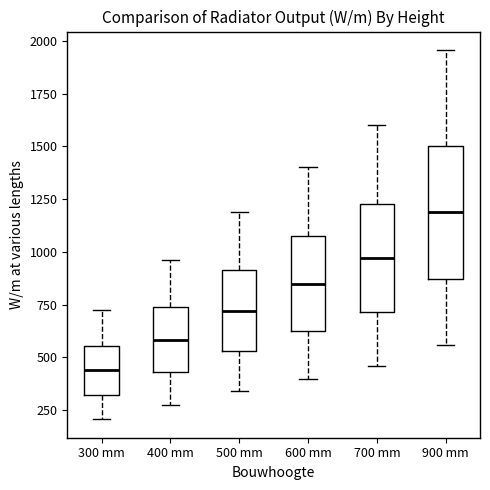

Comparing the boxes themselves (not the whiskers), which one is the tallest?

900 mm